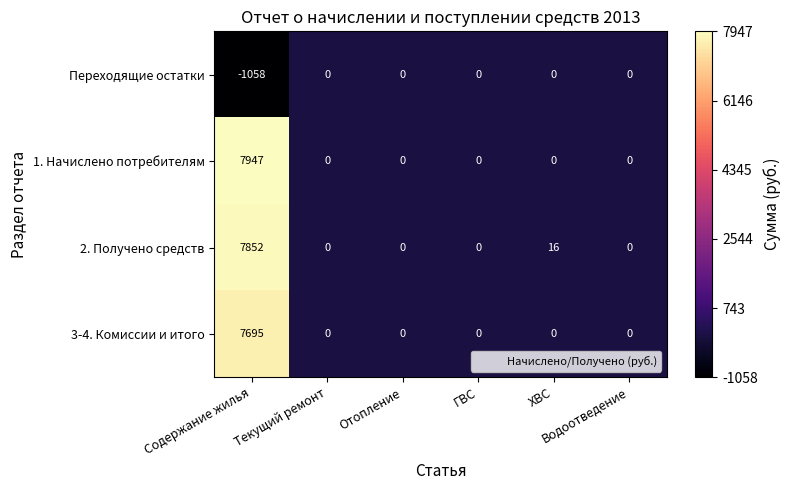

Which series has the largest total across all categories?

1. Начислено потребителям